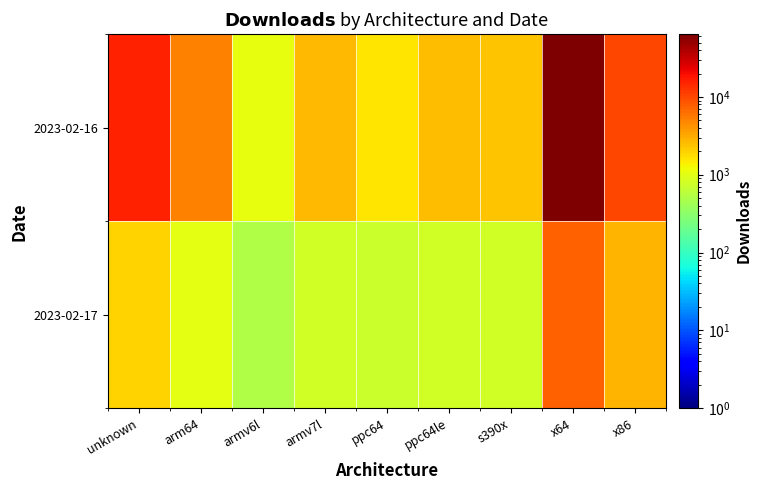

Between unknown and armv7l, which series saw the biggest shift?

2023-02-16